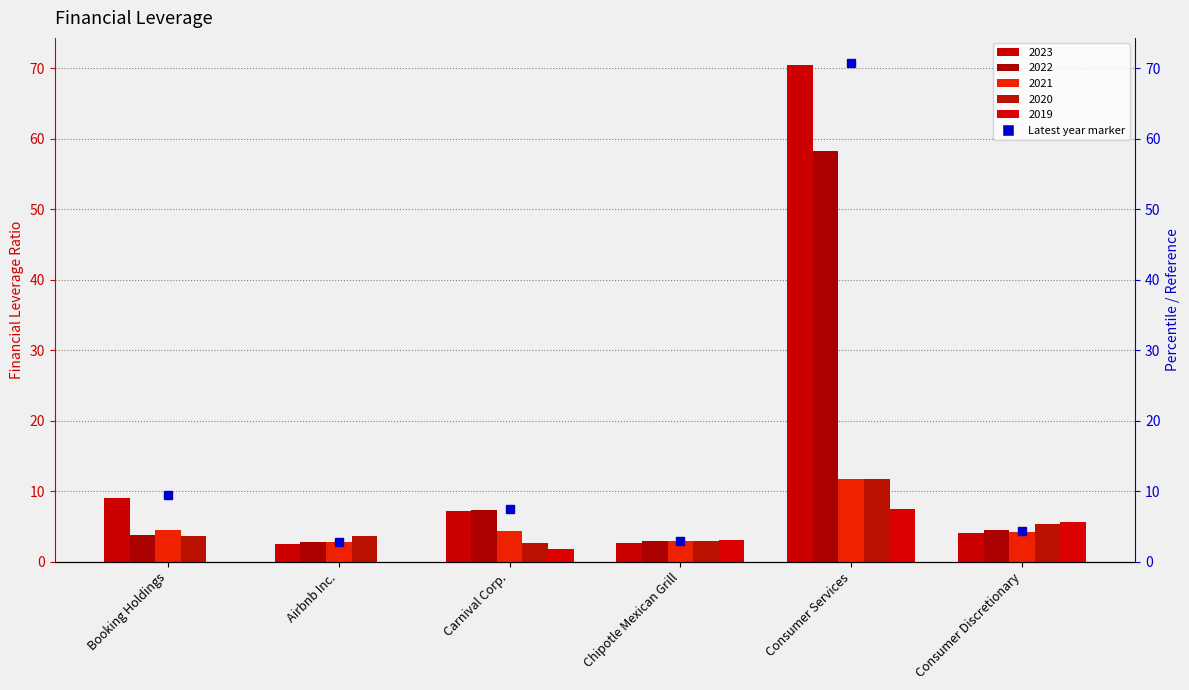

What is the difference between the maximum and minimum values in the 2023 series?

68.0